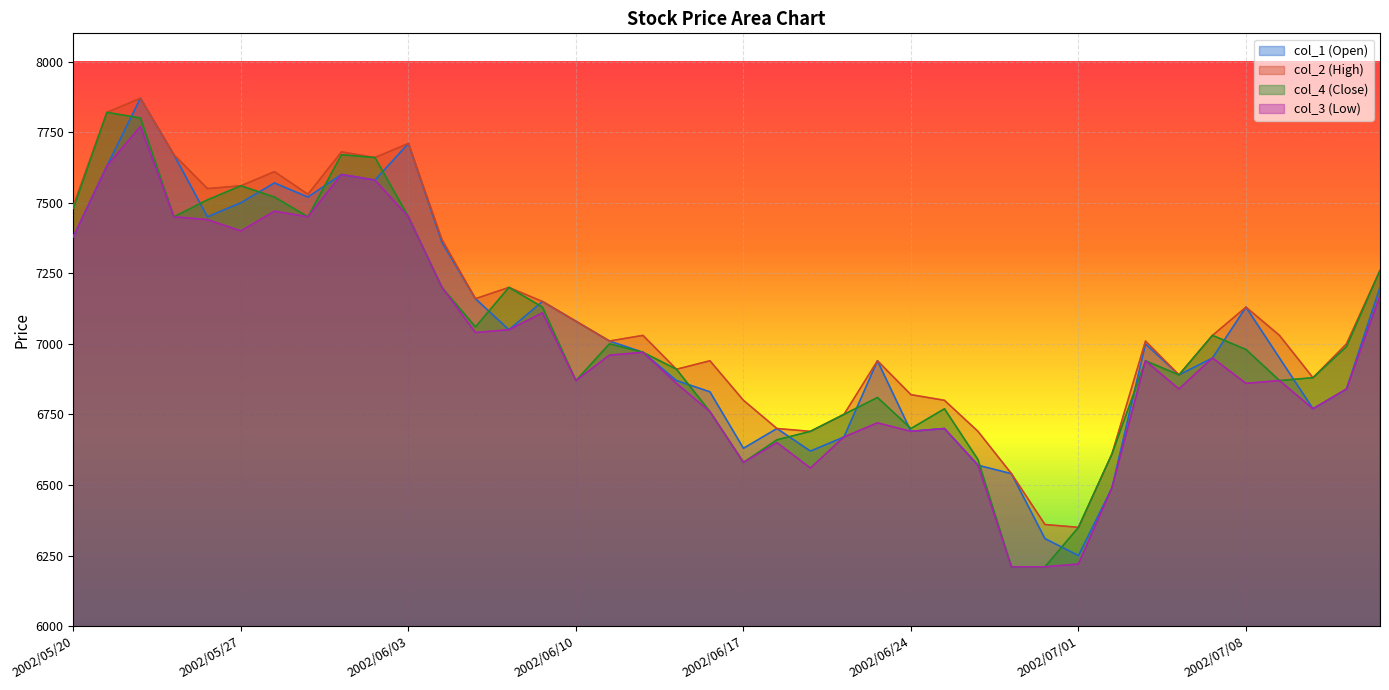

True or false: col_4 (Close) and col_2 (High) intersect in this chart.

False